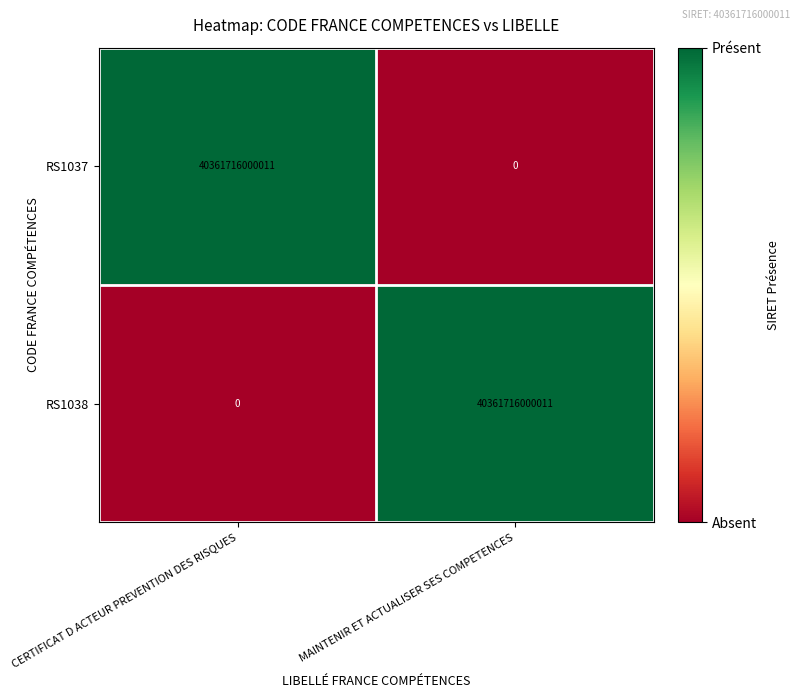

How many values in the RS1038 series are below 40361716000011?

1